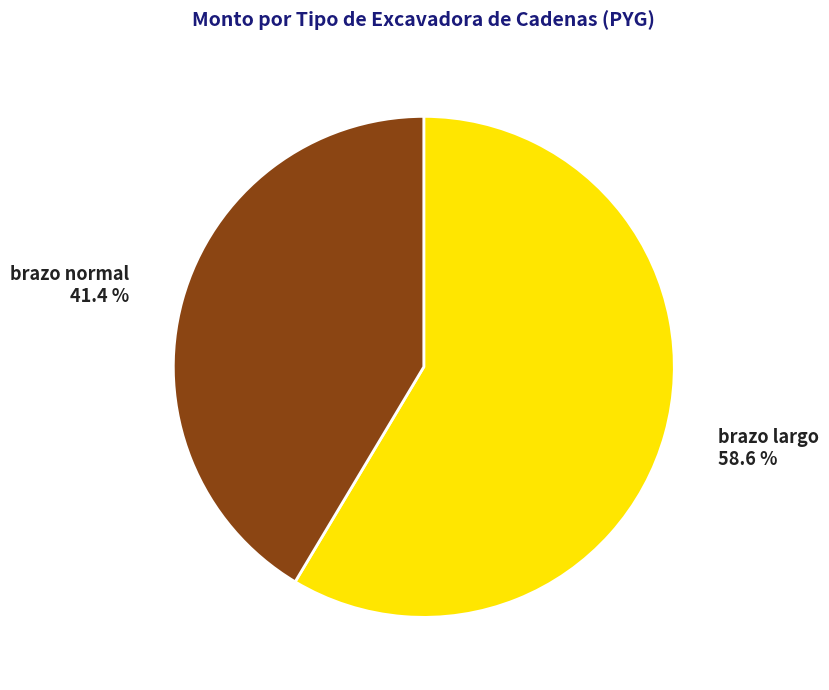

How many segments does this pie chart have?

2